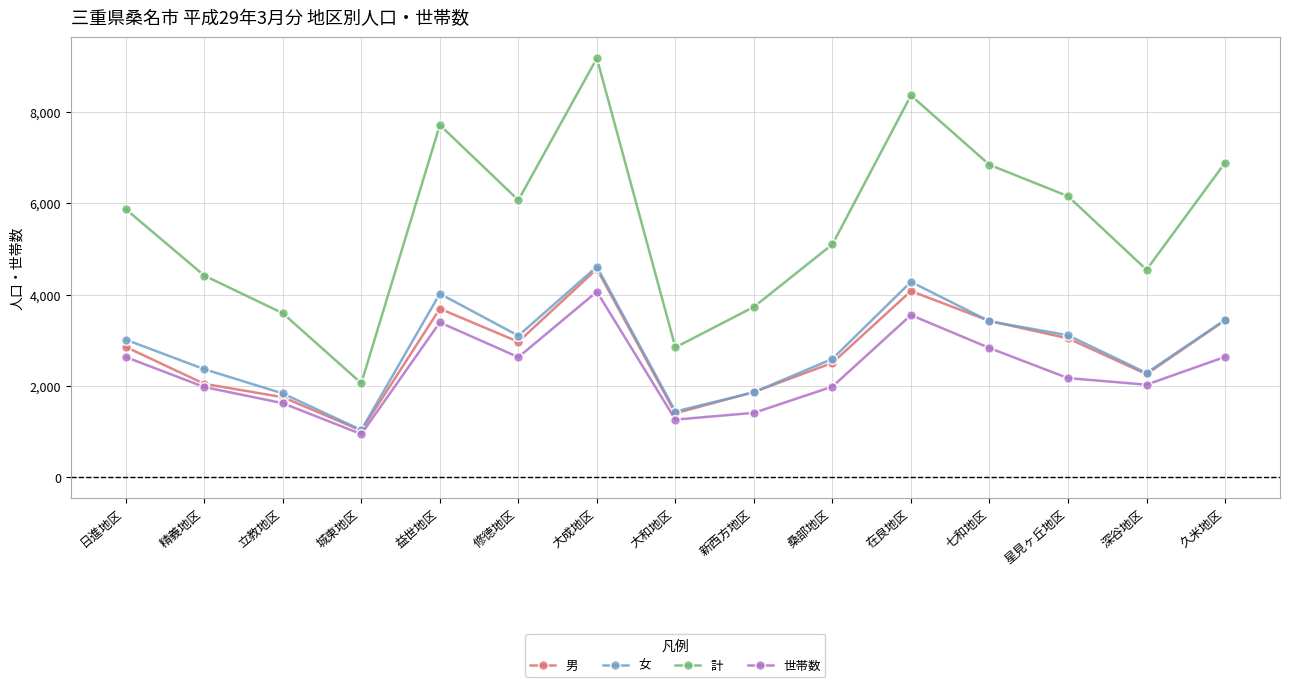

What is the maximum value for 女?

4610